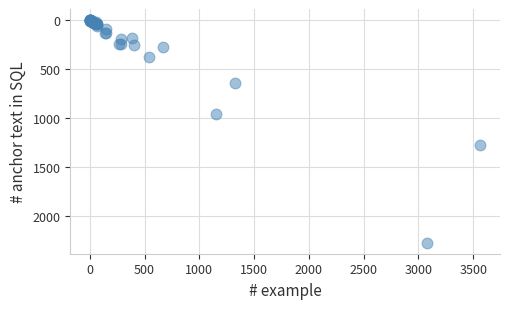

What Y value in the scatter plot is closest to 1138?

1277